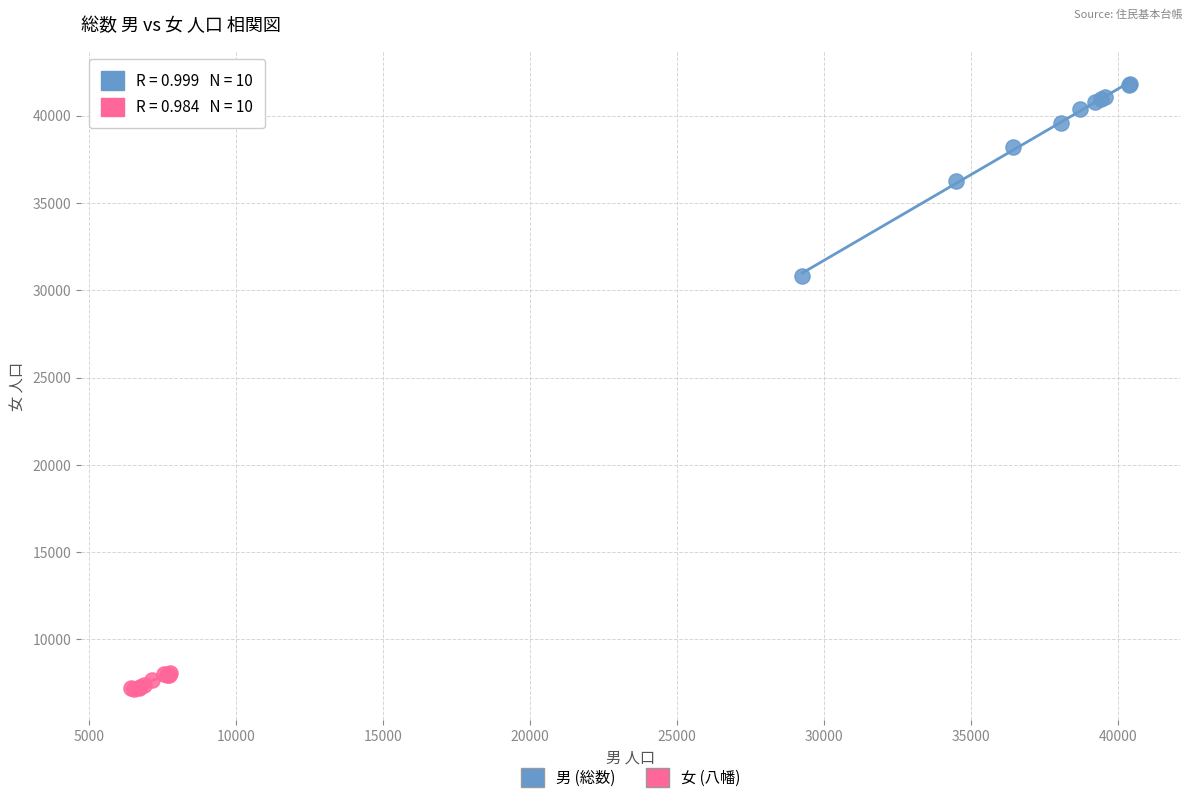

What are all the series names shown in the legend?

男 (総数), 女 (八幡)